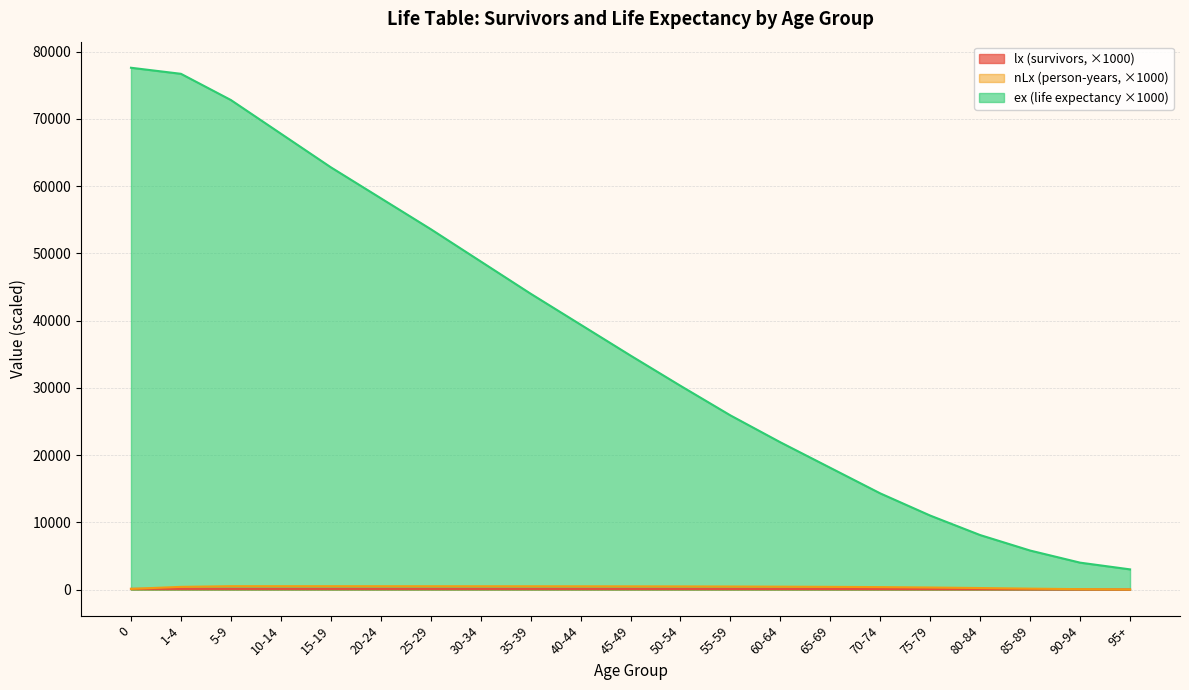

What is the difference between the maximum and second lowest values in the ex series?

73600.0